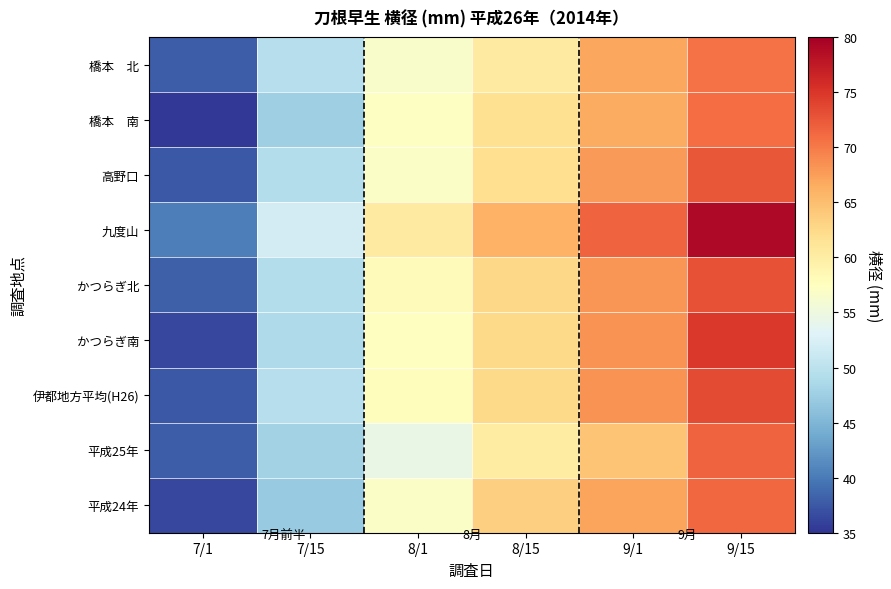

What is the total value across all series at 8/1?

515.6